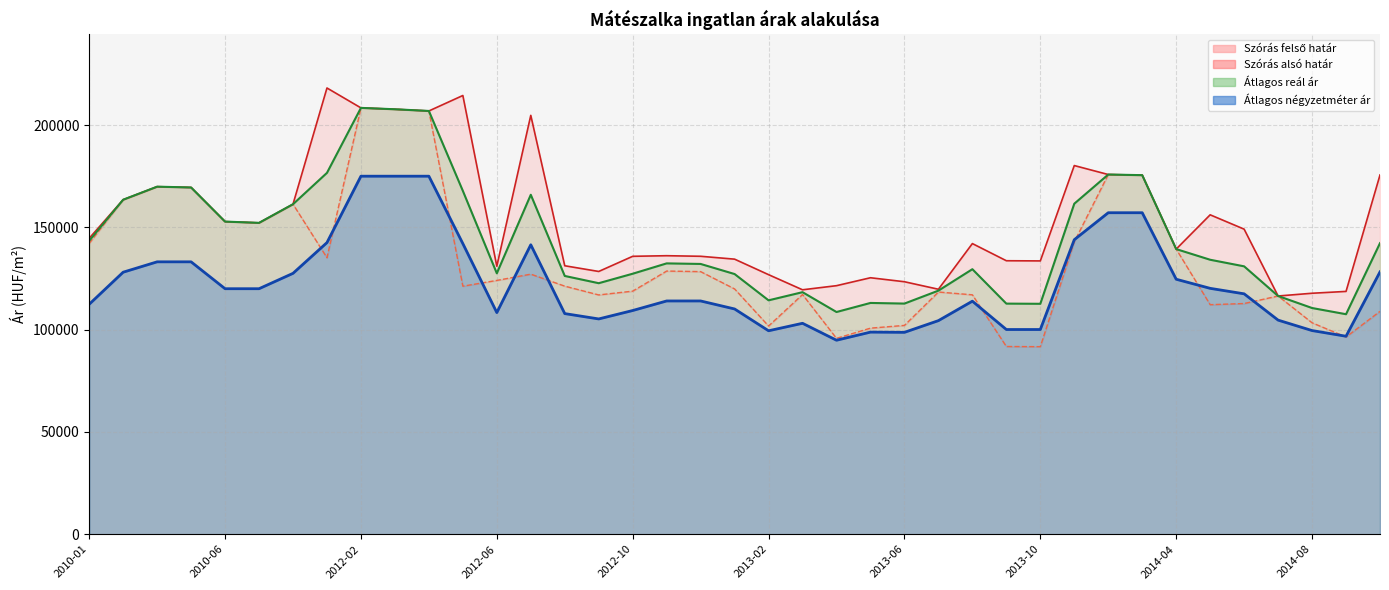

What is the sum of the Szórás felső határ values at 2012-10 and 2013-03?

255316